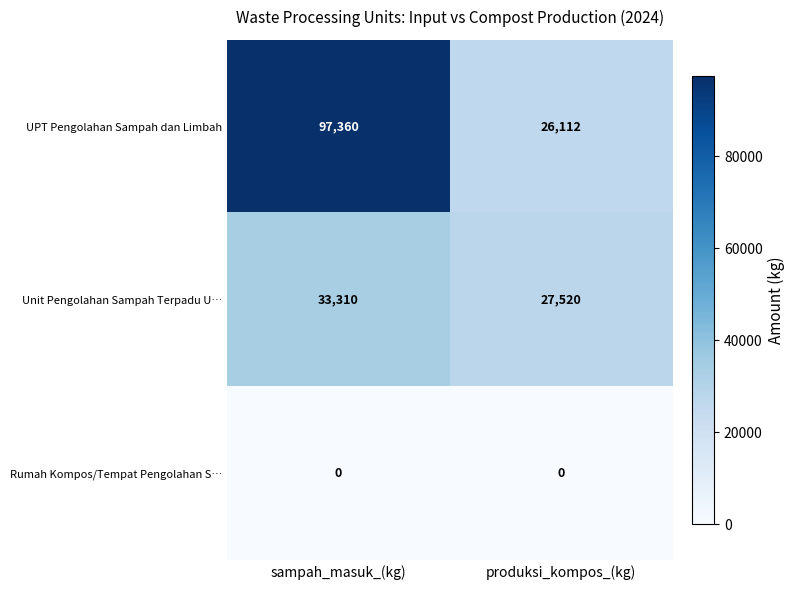

List the series in order of their overall mean, lowest first.

Rumah Kompos/Tempat Pengolahan S…, Unit Pengolahan Sampah Terpadu U…, UPT Pengolahan Sampah dan Limbah